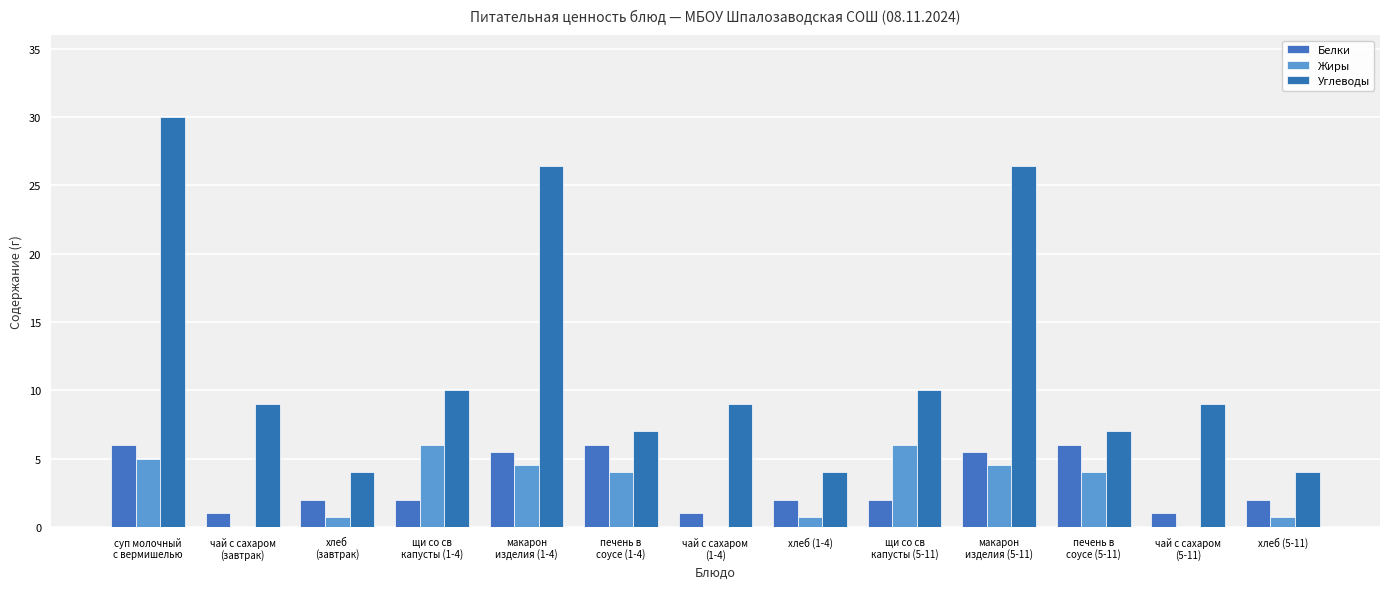

The Углеводы series shows 14.7 at щи со св
капусты (1-4). True or false?

False